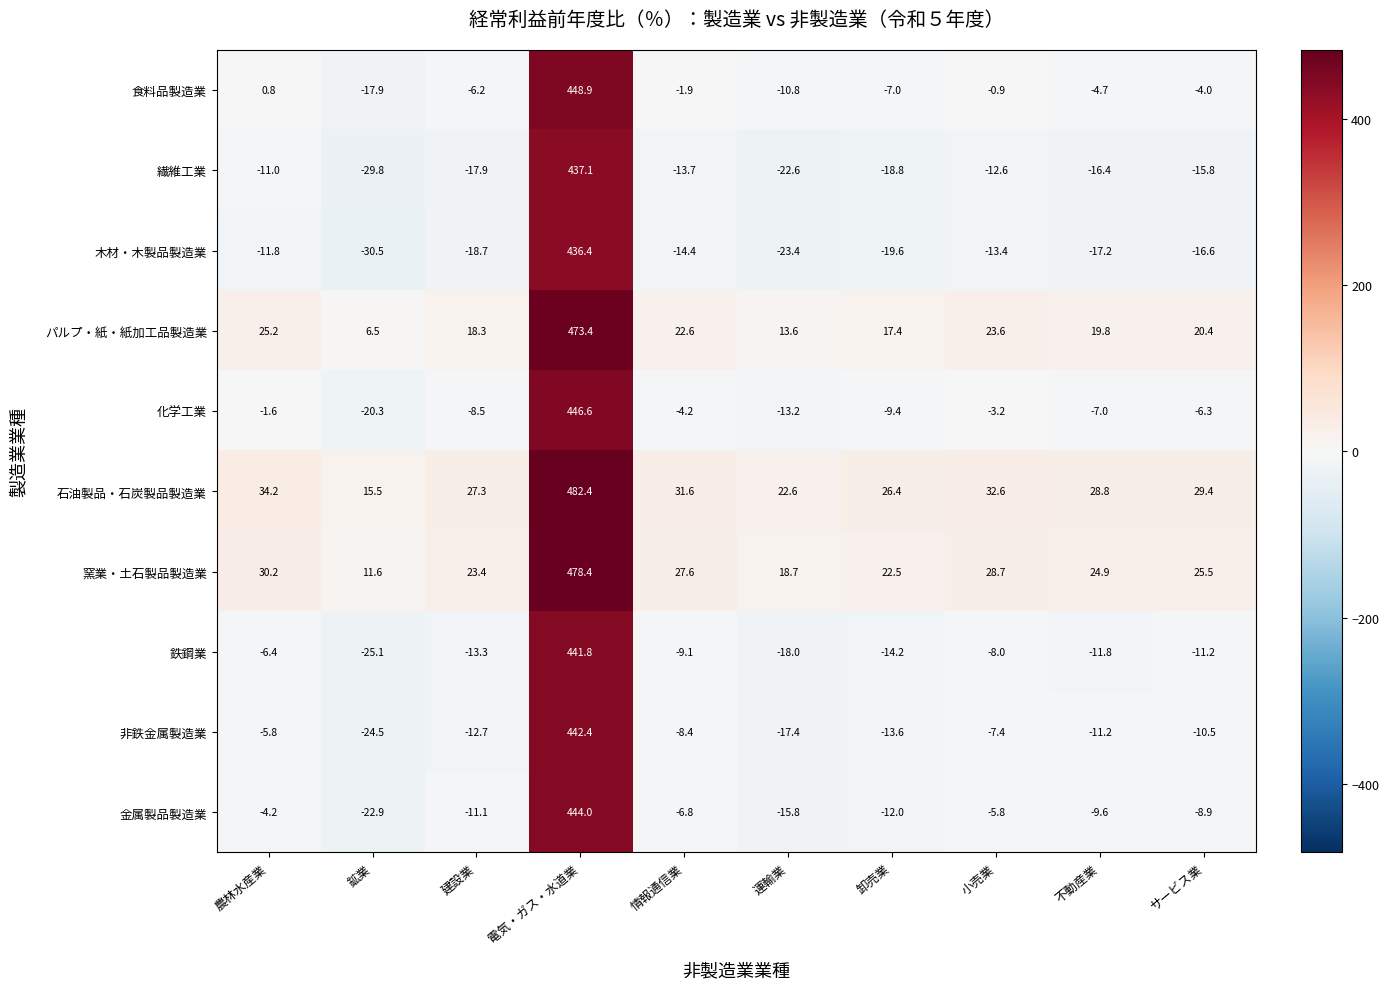

How many categories are shown in the chart?

10